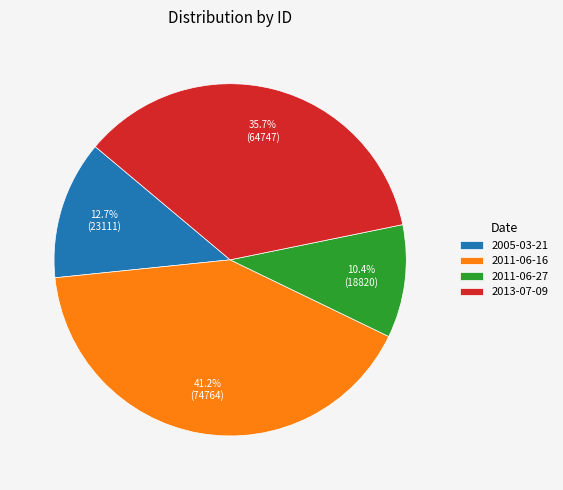

How many slices are in this pie chart?

4